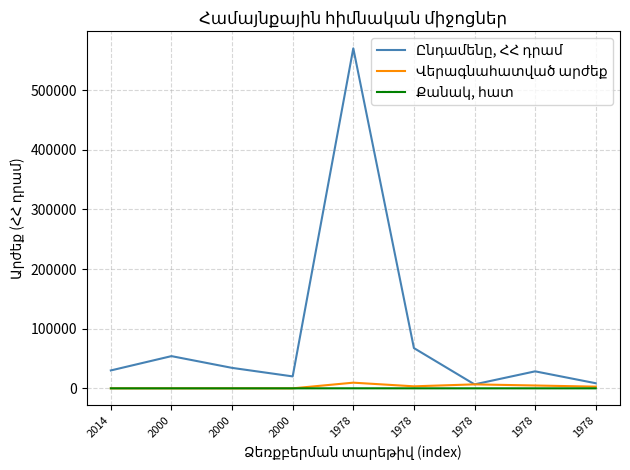

How many lines are shown in the chart?

3